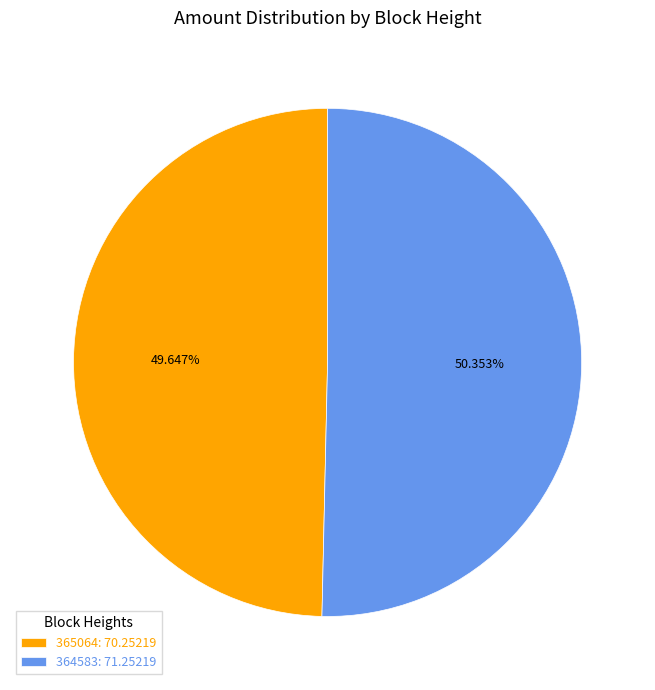

Does any single category account for the majority?

Yes